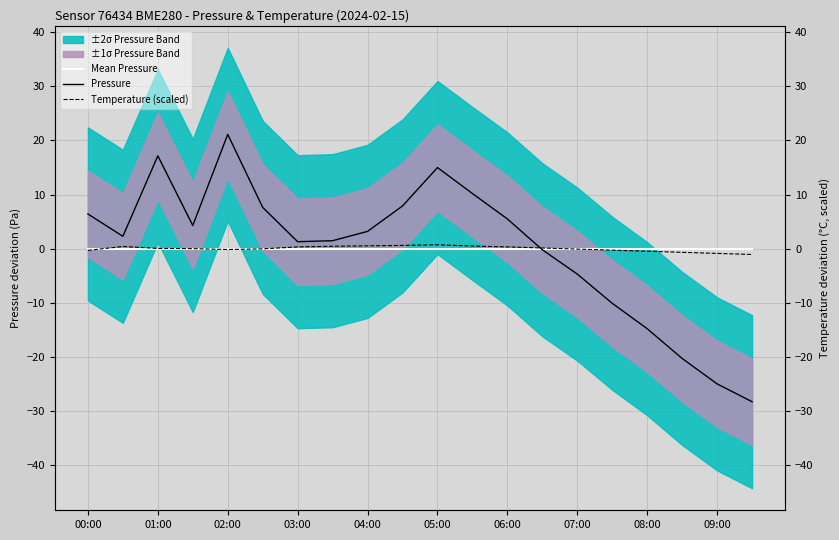

Reading left to right, extract all data points from this chart.

Mean Pressure: 0.0	0.0	0.0	0.0	0.0	0.0	0.0	0.0	0.0	0.0	0.0	0.0	0.0	0.0	0.0	0.0	0.0	0.0	0.0	0.0
Pressure: 6.4	2.3	17.2	4.3	21.1	7.6	1.3	1.5	3.2	7.9	15.0	10.2	5.5	-0.2	-4.7	-10.1	-14.8	-20.3	-25.0	-28.3
Temperature (scaled): -0.3	0.4	0.0	0.0	-0.2	-0.0	0.3	0.4	0.5	0.6	0.7	0.5	0.3	0.1	-0.1	-0.3	-0.5	-0.7	-0.9	-1.1